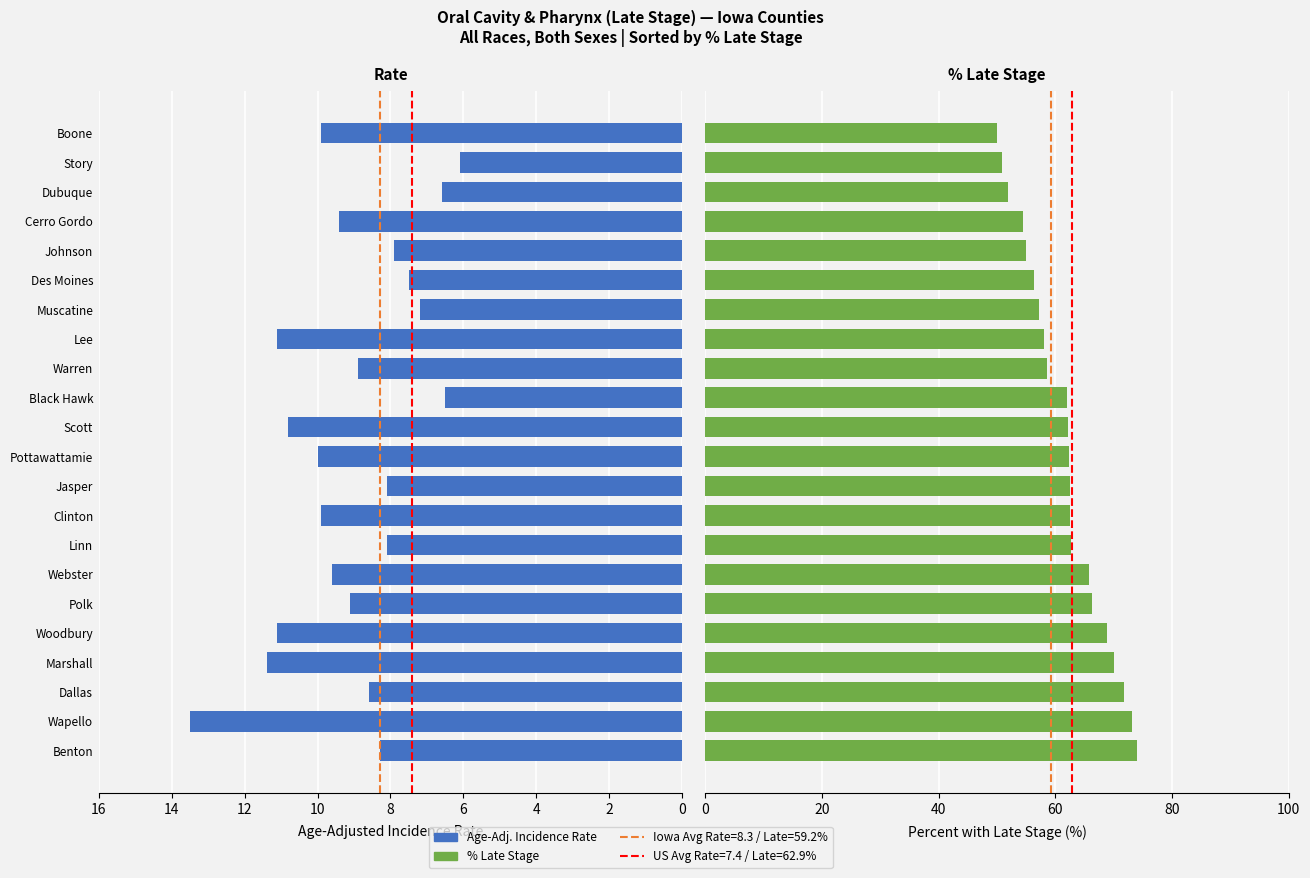

The value of rate at Black Hawk is 8.7. True or false?

False